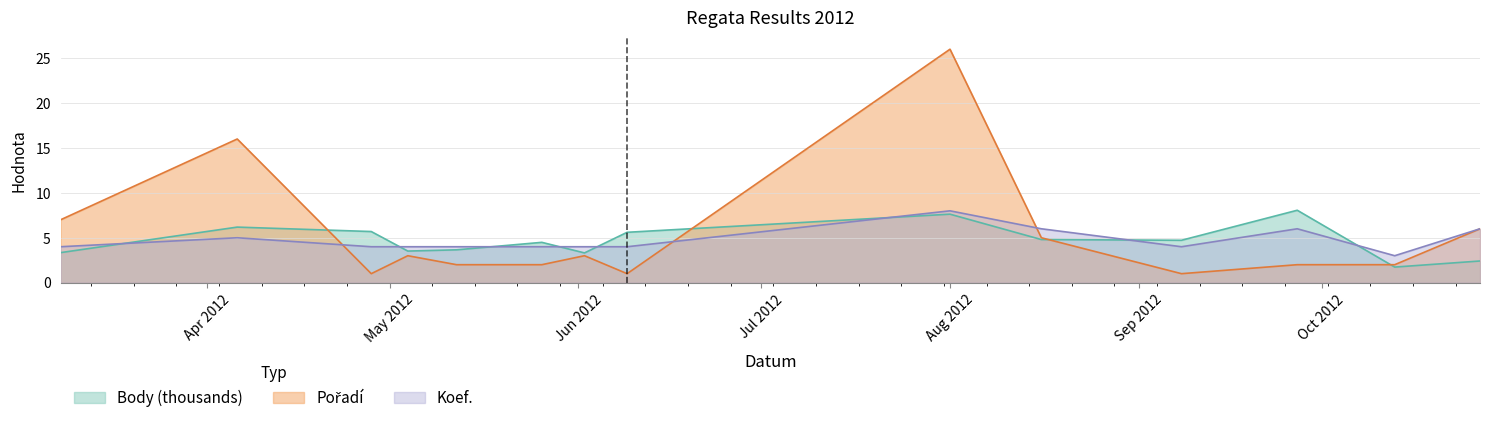

Which series has the largest range (max minus min)?

Pořadí